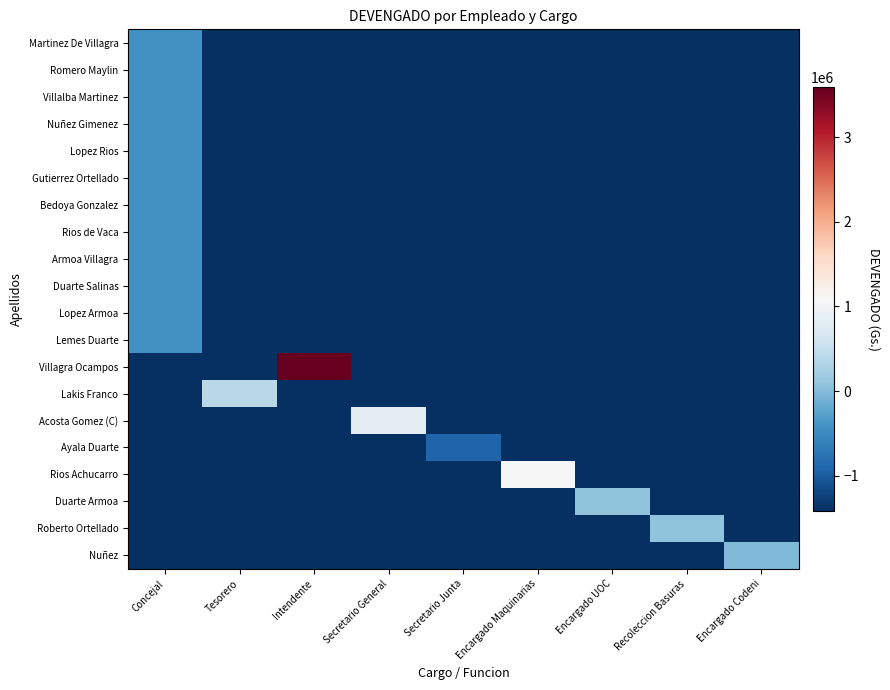

At which category is the sum across all series the highest?

Concejal